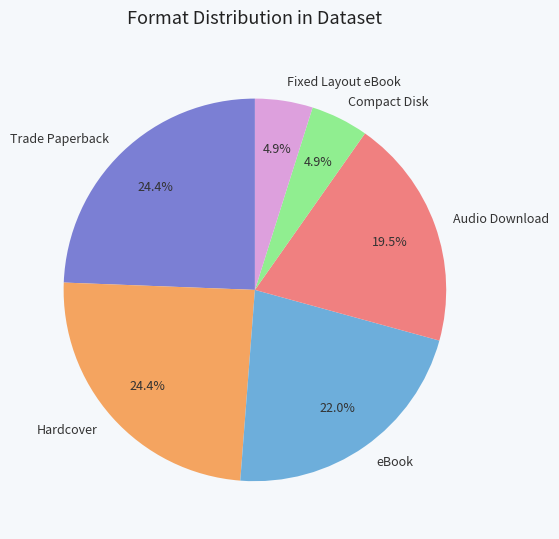

Is it true that Trade Paperback is 39% of the pie?

False